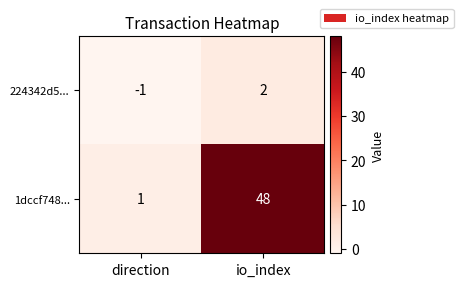

The 1dccf748... series shows 1 at direction. True or false?

True